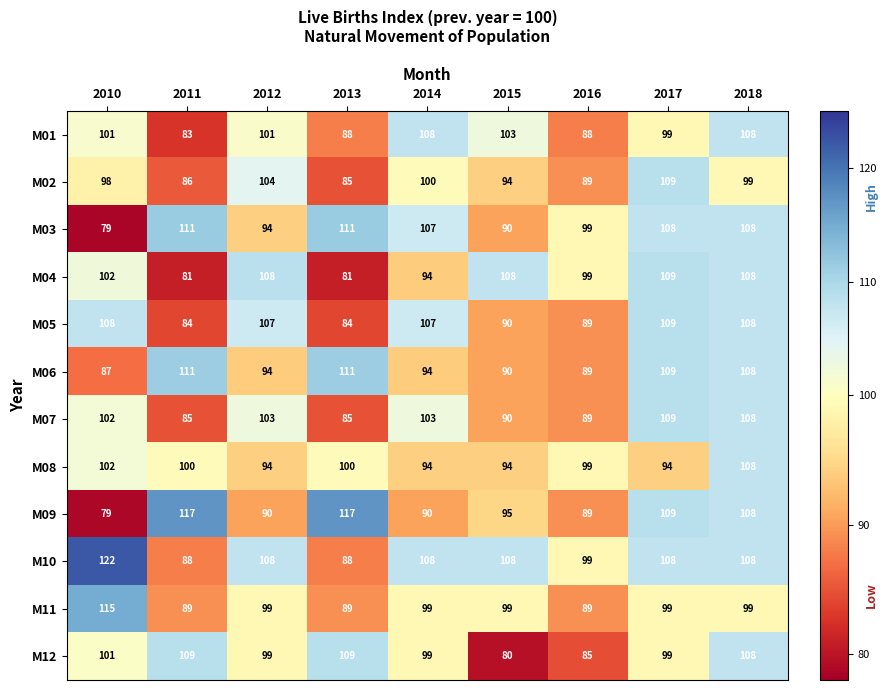

What is the difference between the maximum and second lowest values in the M04 series?

28